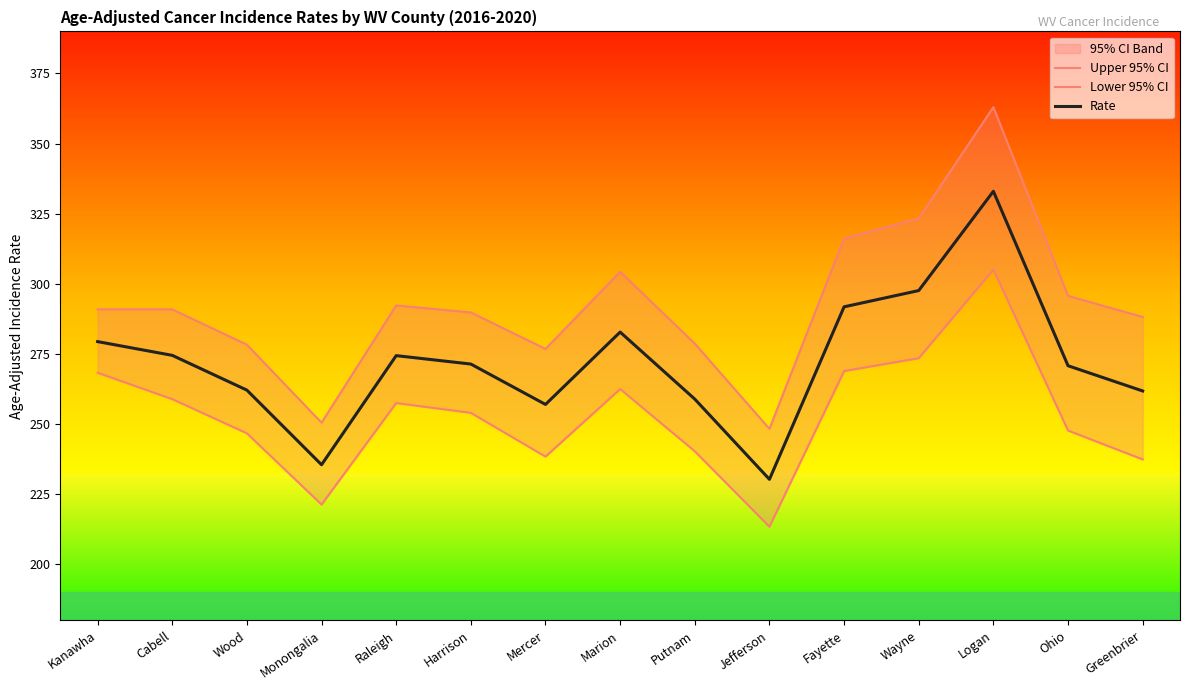

True or false: Lower 95% CI and Rate intersect in this chart.

False